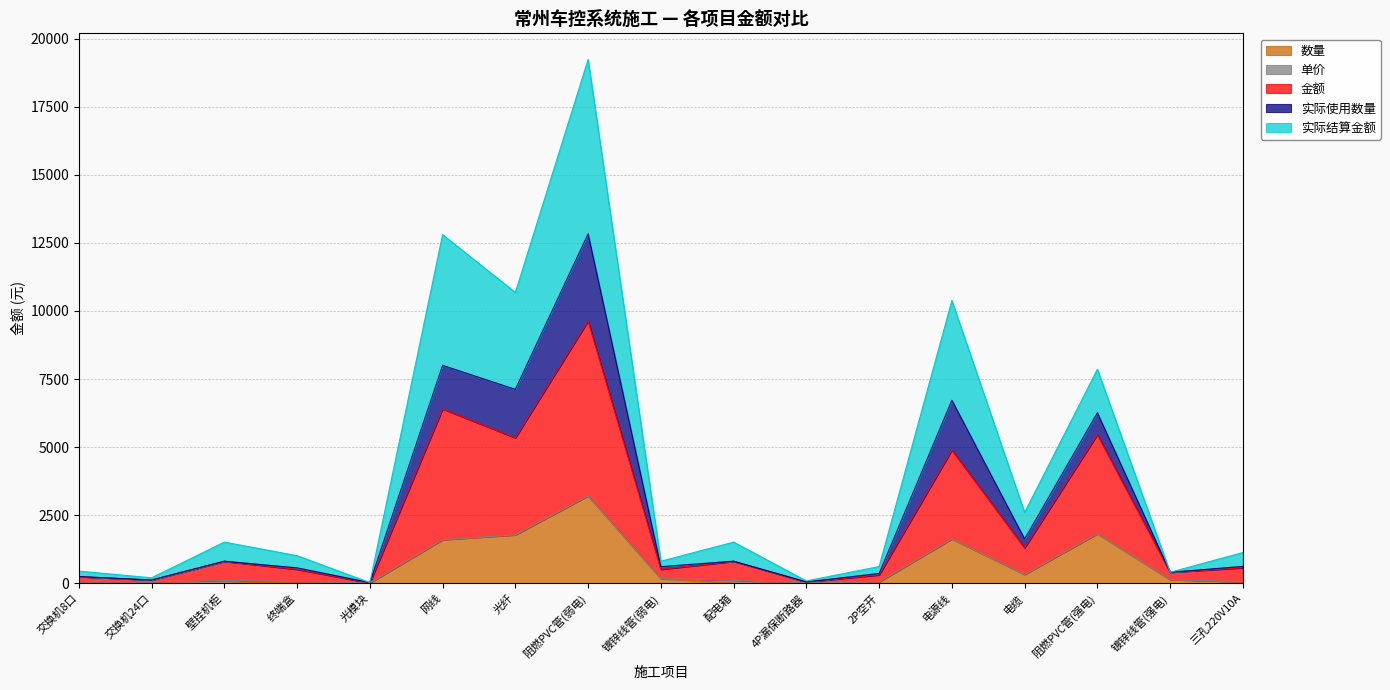

True or false: 金额 has a value of 8278 at 阻燃PVC管(强电).

False